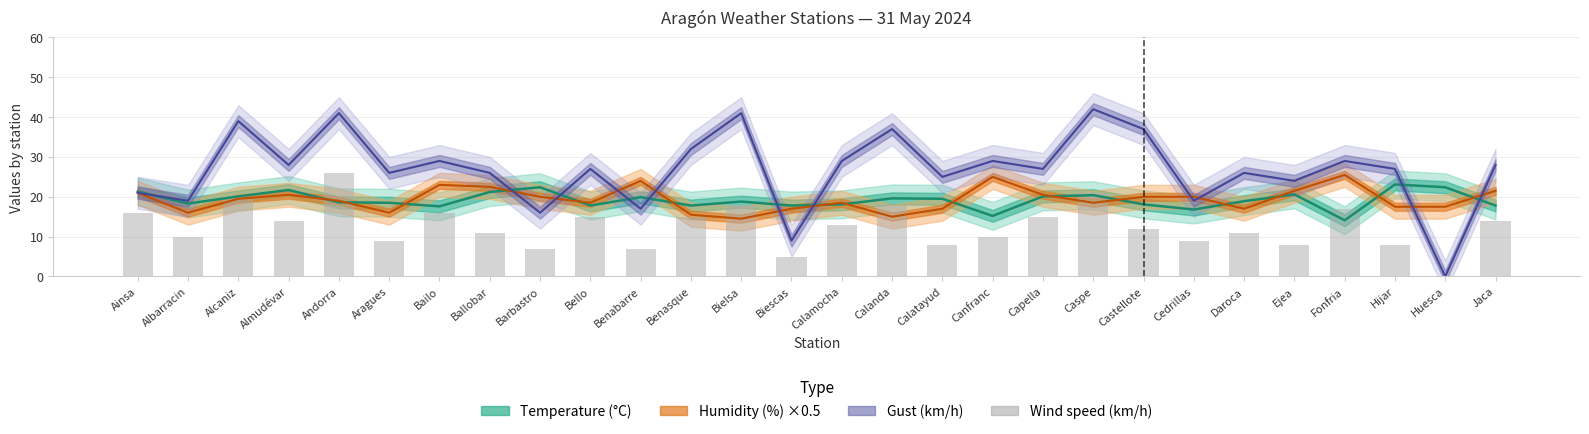

Reading left to right, list all the values displayed in this chart.

16	10	20	14	26	9	16	11	7	15	7	15	18	5	13	18	8	10	15	21	12	9	11	8	17	8	0	14